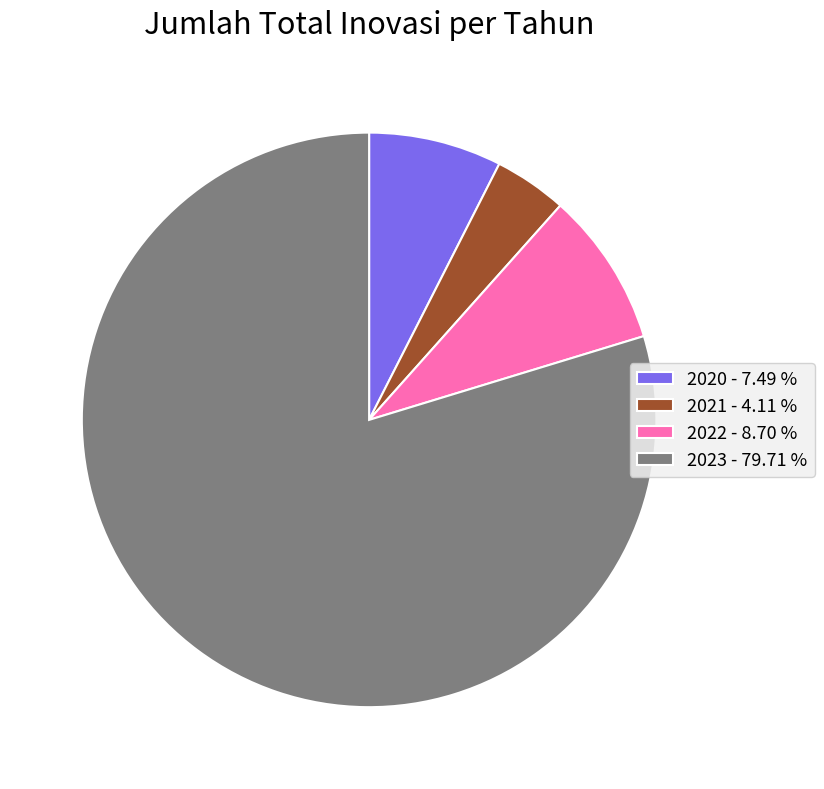

Combined, do 2023 - 79.71 % and 2020 - 7.49 % account for over 50%?

Yes